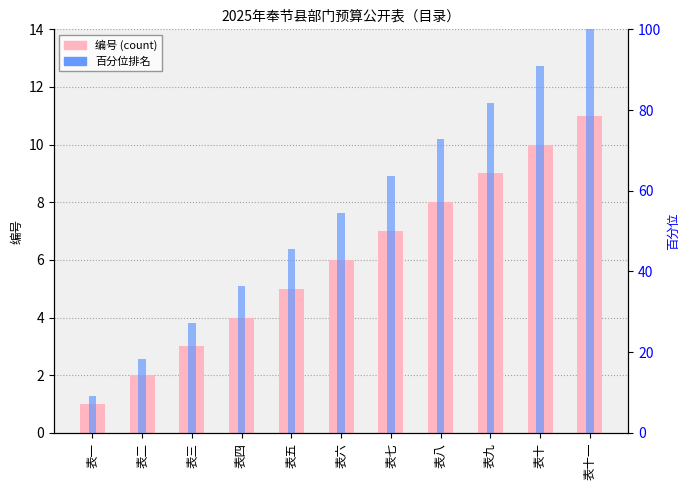

What is the spread (max minus min) of values at 表二?

16.2